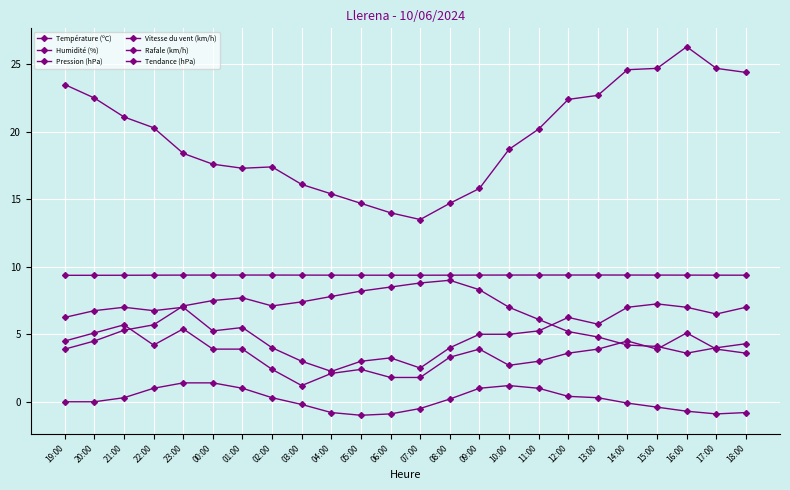

The value of Pression (hPa) at 03:00 is 9.4. True or false?

True